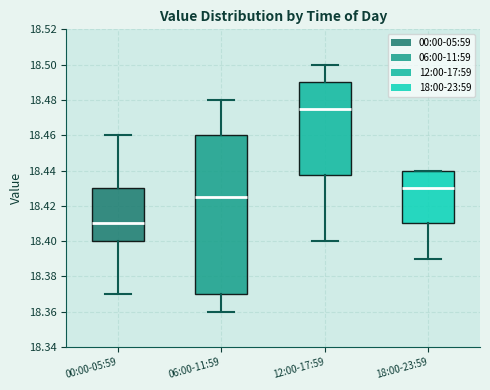

Reading left to right, read every box against the y-axis: the position of its median line, the range the box covers, and the ends of its whiskers. The values are not printed on the chart, so give them approximately, as read against the axis.

00:00-05:59: median 18.410, box 18.400 to 18.430, whiskers 18.370 to 18.460
06:00-11:59: median 18.426, box 18.370 to 18.460, whiskers 18.360 to 18.480
12:00-17:59: median 18.476, box 18.438 to 18.490, whiskers 18.400 to 18.500
18:00-23:59: median 18.430, box 18.410 to 18.440, whiskers 18.390 to 18.440